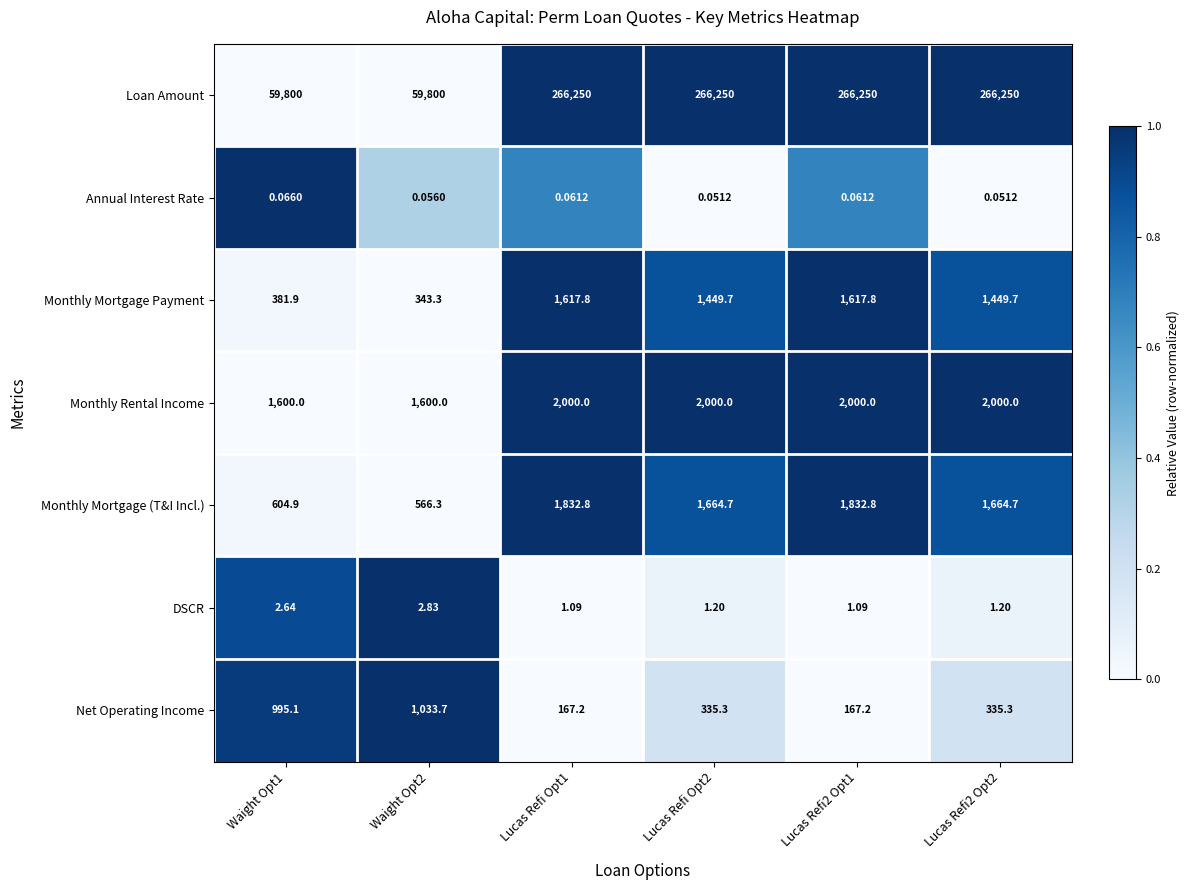

What is the spread (max minus min) of values at Lucas Refi Opt2?

266249.9